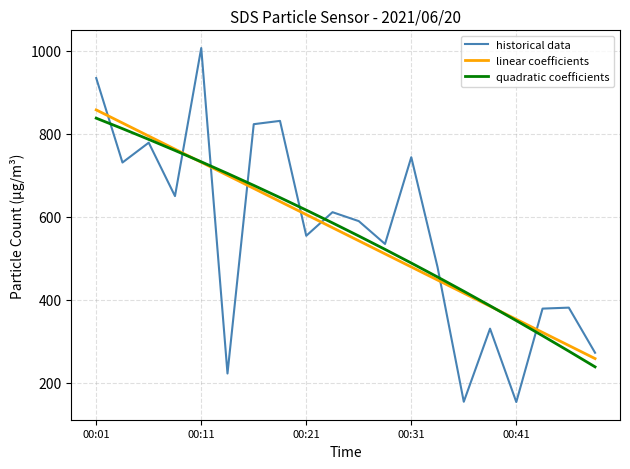

True or false: historical data and linear coefficients intersect in this chart.

True